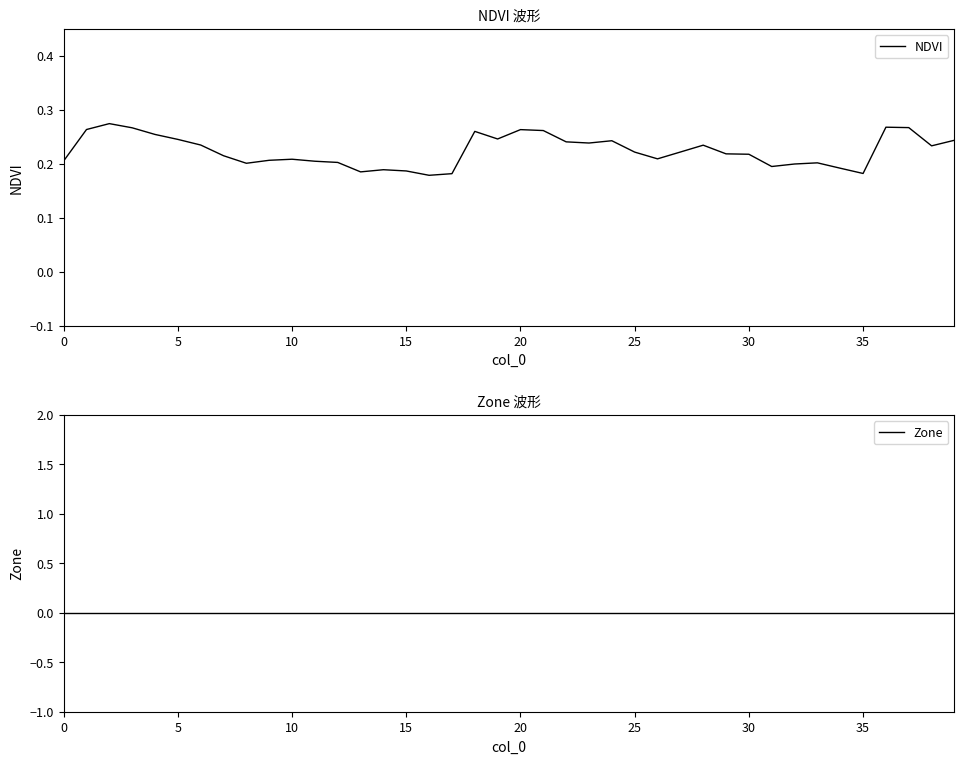

Rank the series at 37 from highest to lowest value.

NDVI, Zone